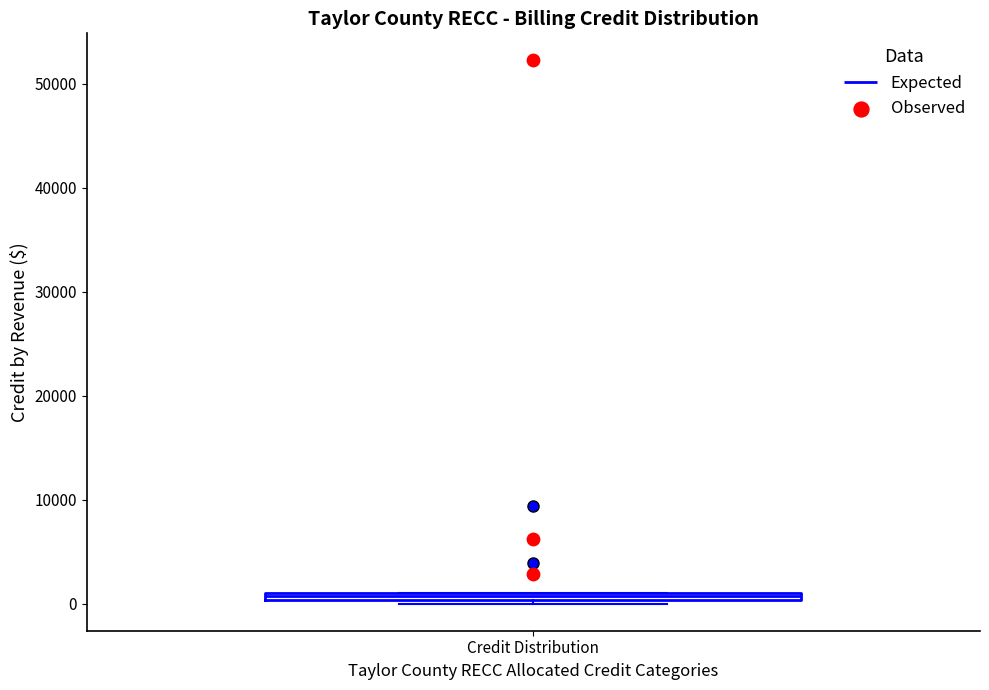

Where is the lower edge of the box for Credit Distribution on the y-axis? The values are not printed on the chart, so give them approximately, as read against the axis.

0